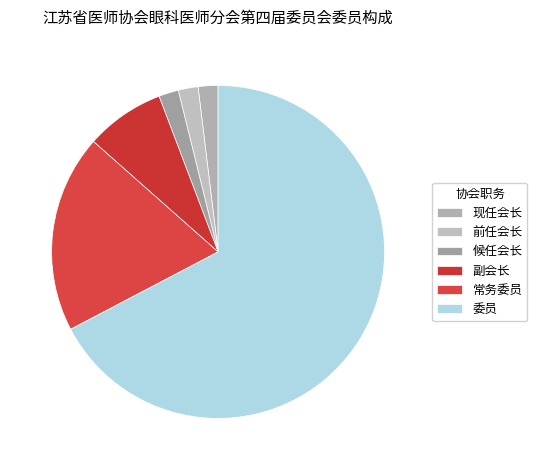

To the nearest percent, what percentage of the pie is 候任会长?

2%